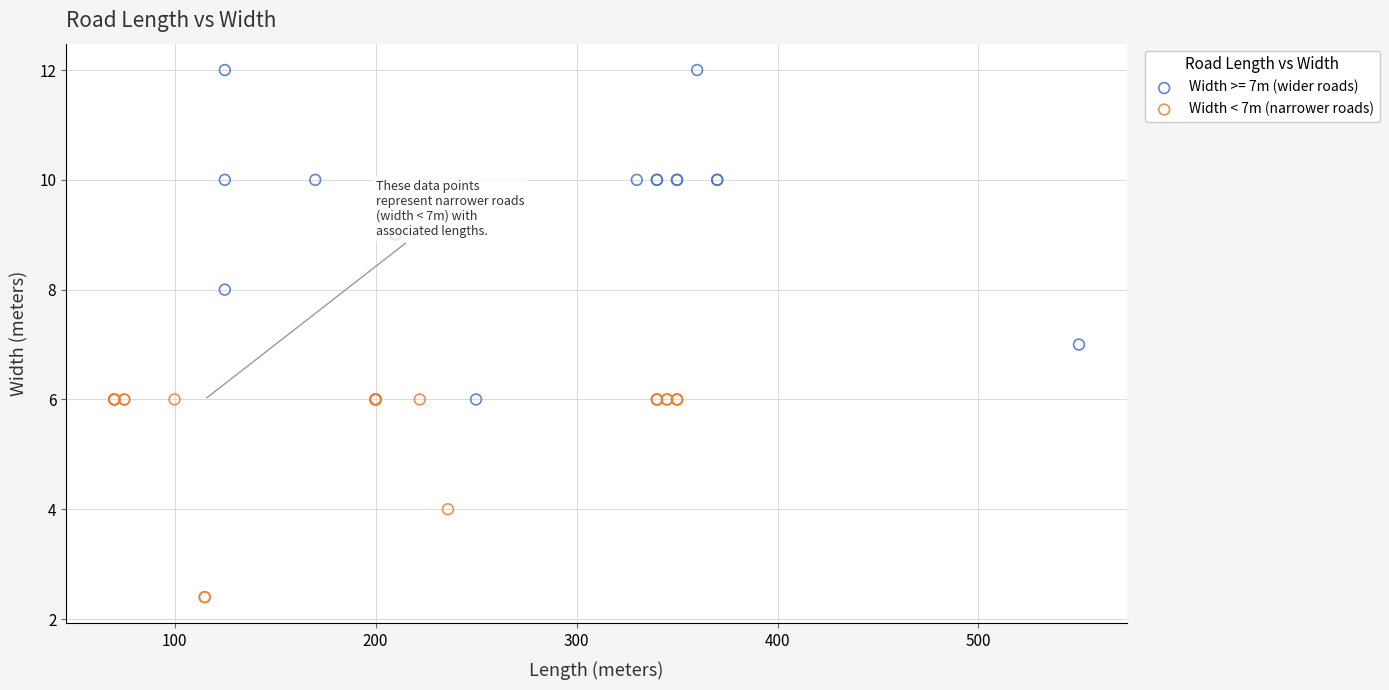

Which series has the widest spread of Y values?

Width >= 7m (wider roads)